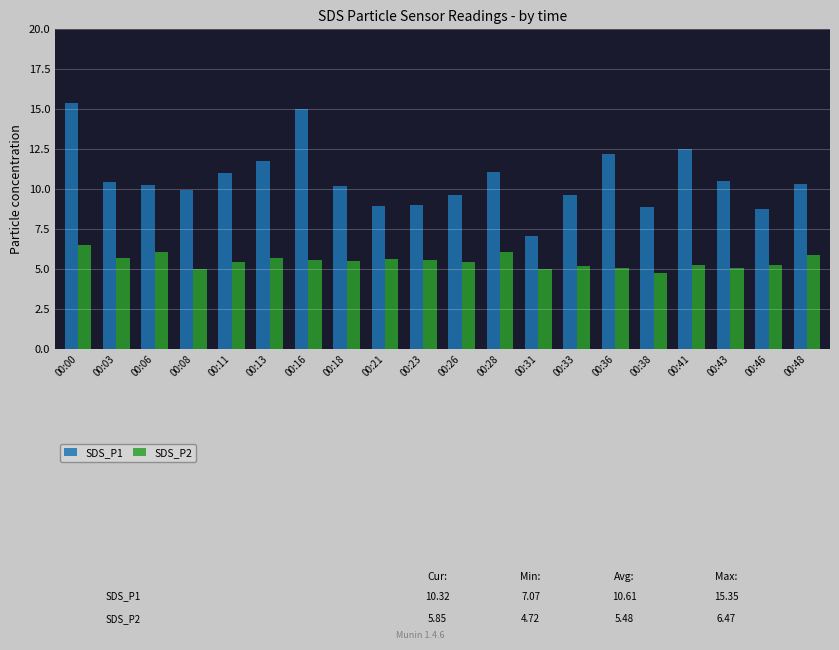

What is the difference between the highest and lowest values at 00:11?

5.6